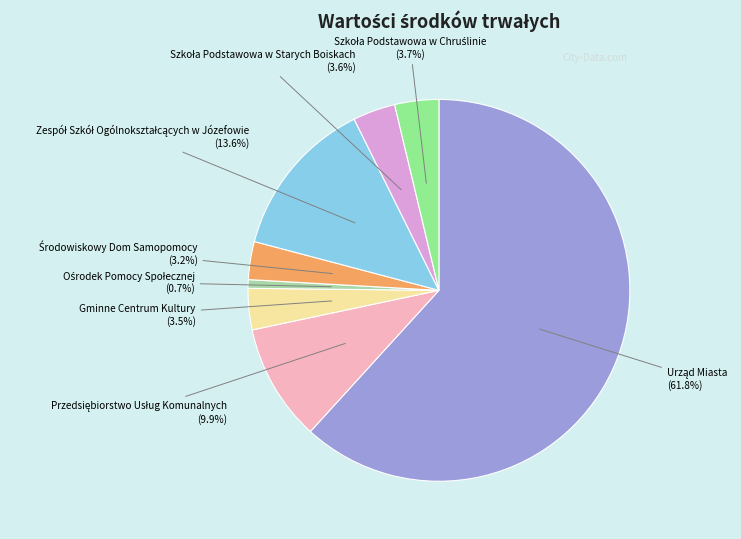

Is there a majority slice in this chart?

Yes